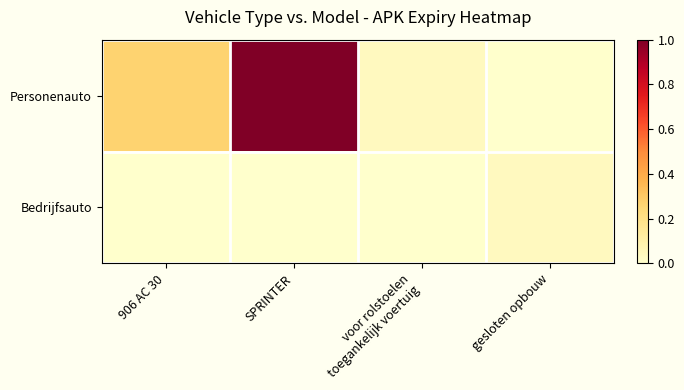

How many series are shown in this chart?

2